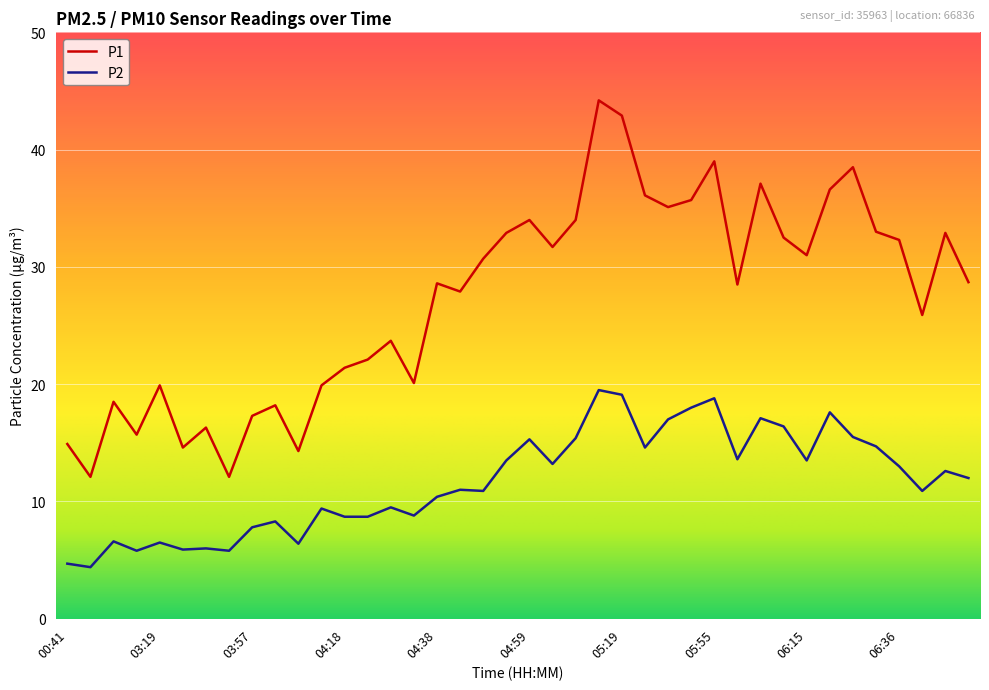

Which series has the widest spread of values?

P1